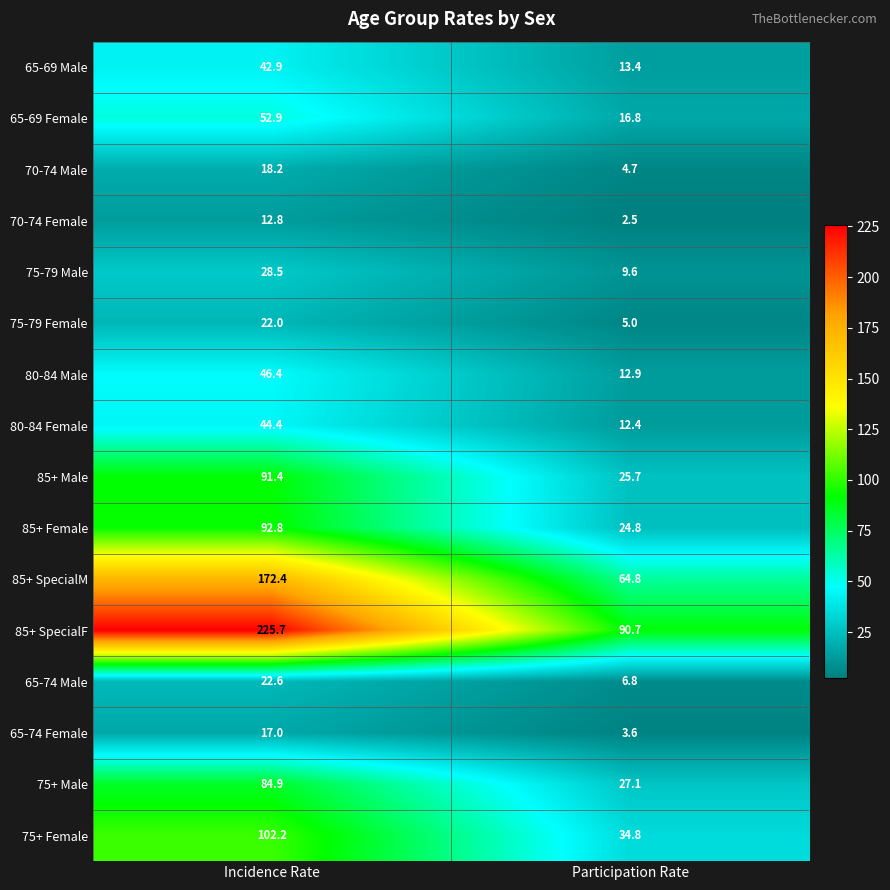

Rank the series at Participation Rate from lowest to highest value.

70-74 Female, 65-74 Female, 70-74 Male, 75-79 Female, 65-74 Male, 75-79 Male, 80-84 Female, 80-84 Male, 65-69 Male, 65-69 Female, 85+ Female, 85+ Male, 75+ Male, 75+ Female, 85+ SpecialM, 85+ SpecialF